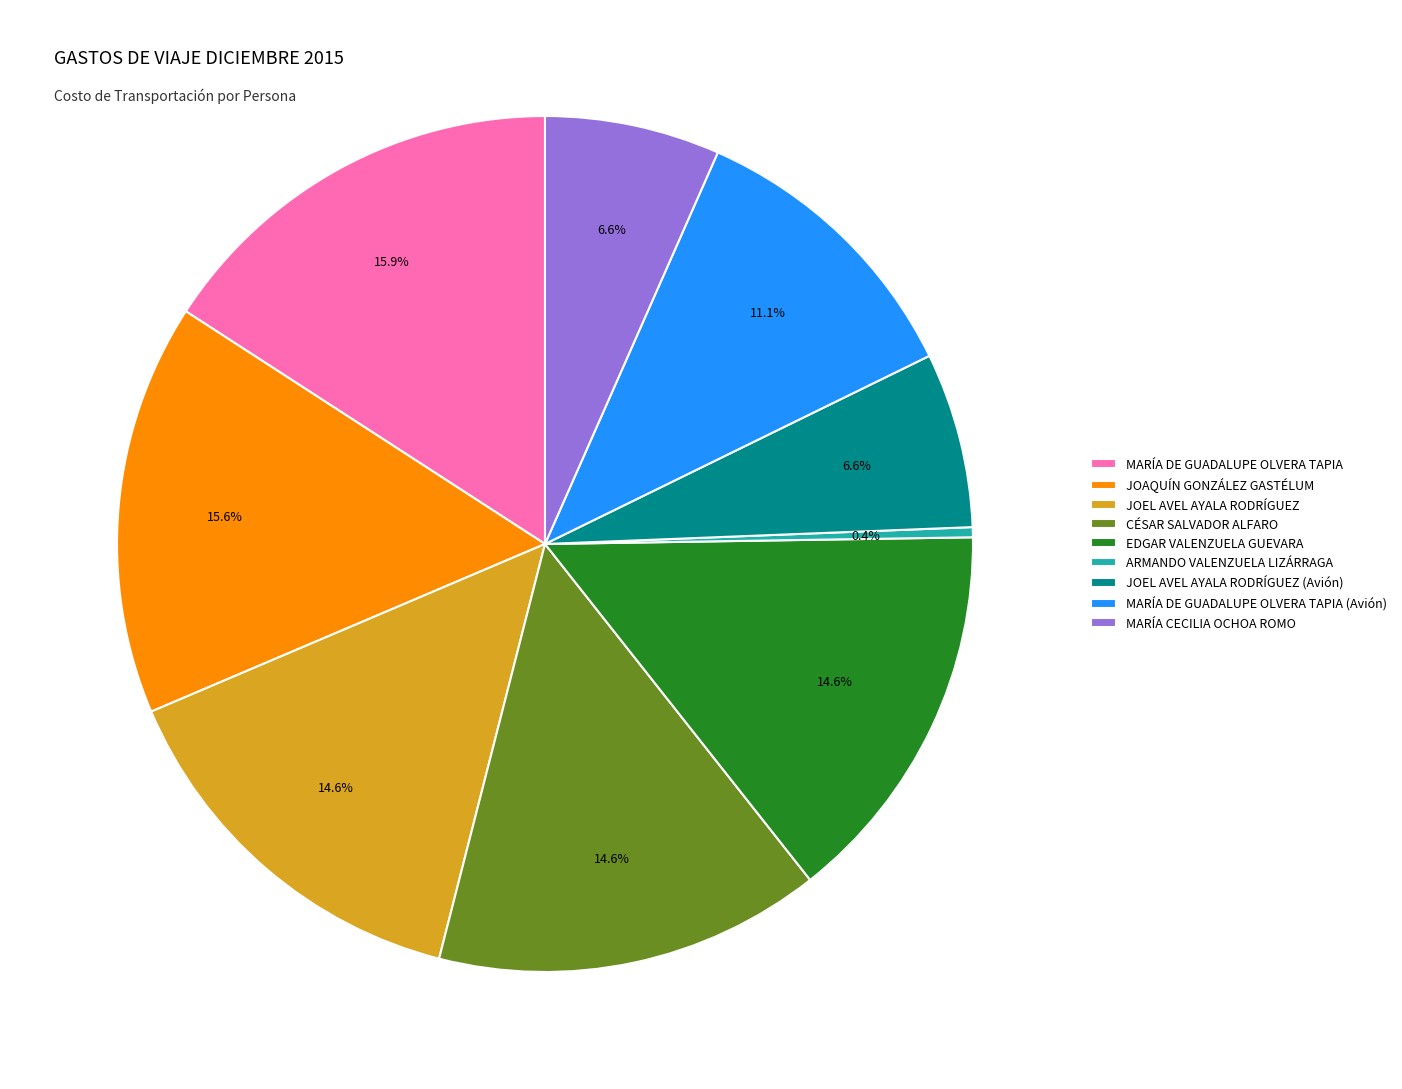

How much of the chart is everything except CÉSAR SALVADOR ALFARO?

85.4%